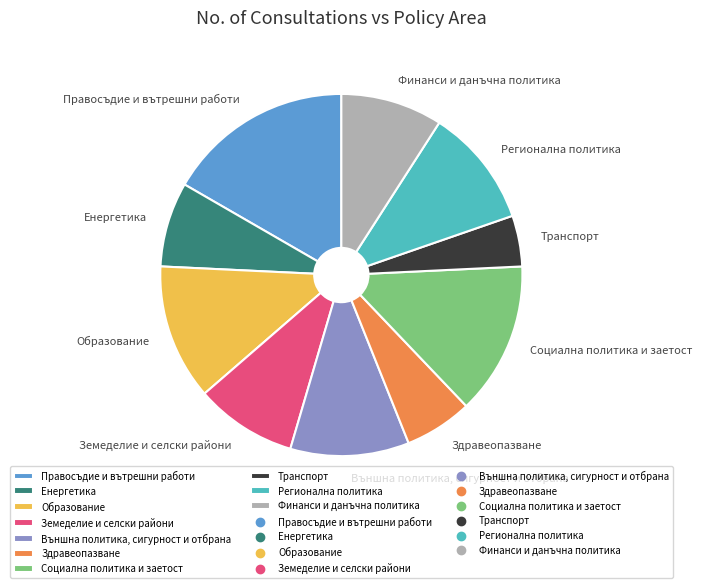

Combined, do Финанси и данъчна политика and Социална политика и заетост account for over 50%?

No